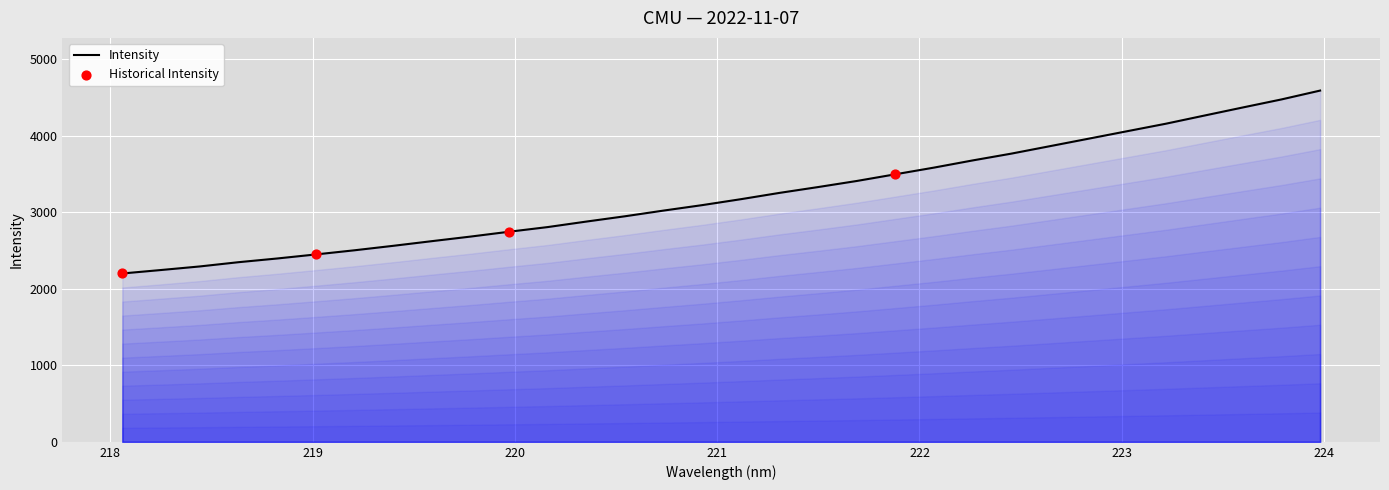

What is the difference between the maximum and minimum values?

2391.2